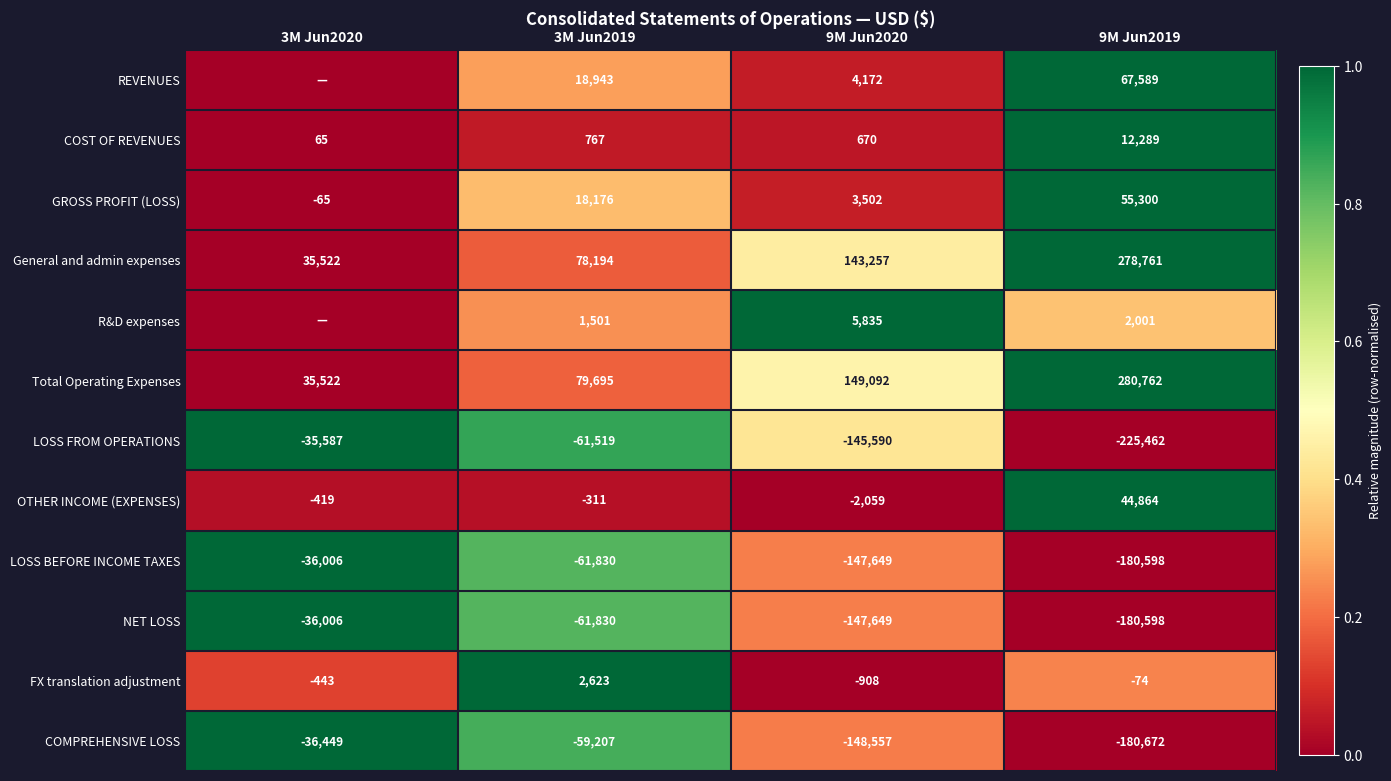

What is the sum of the Total Operating Expenses values at 9M Jun2020 and 9M Jun2019?

429854